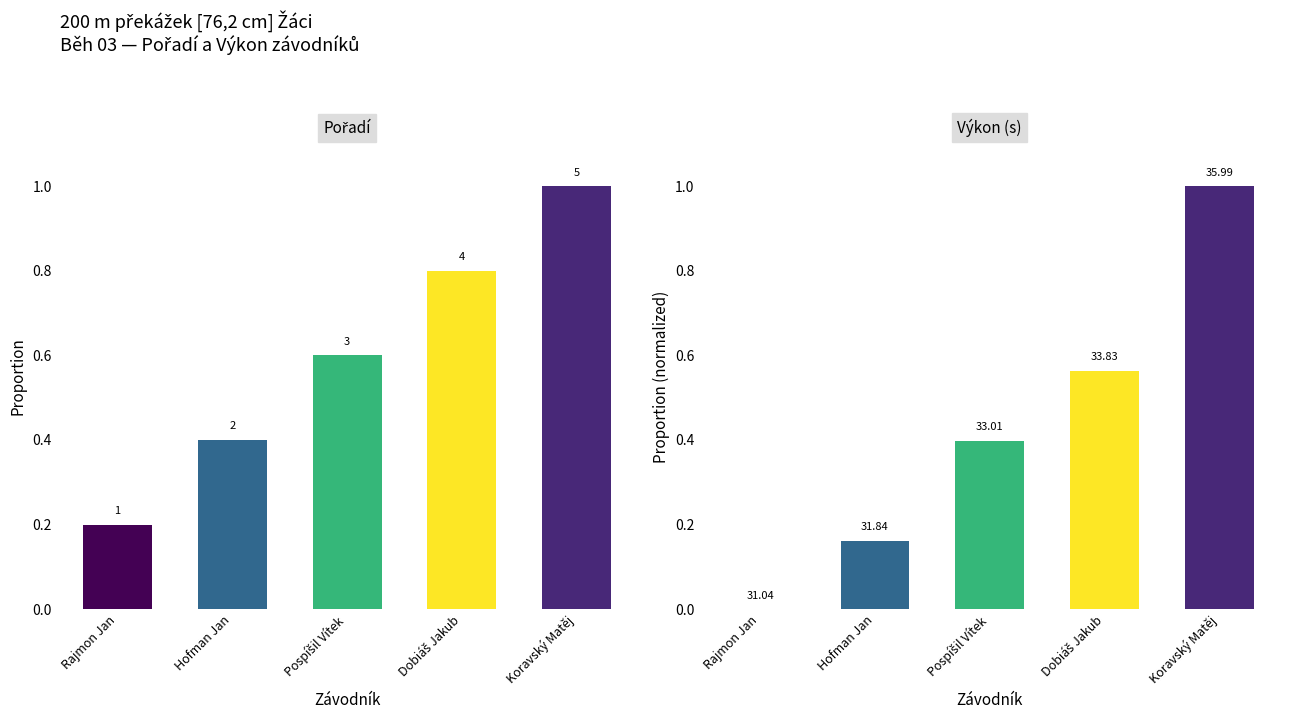

What position from the right is Dobiáš Jakub?

2